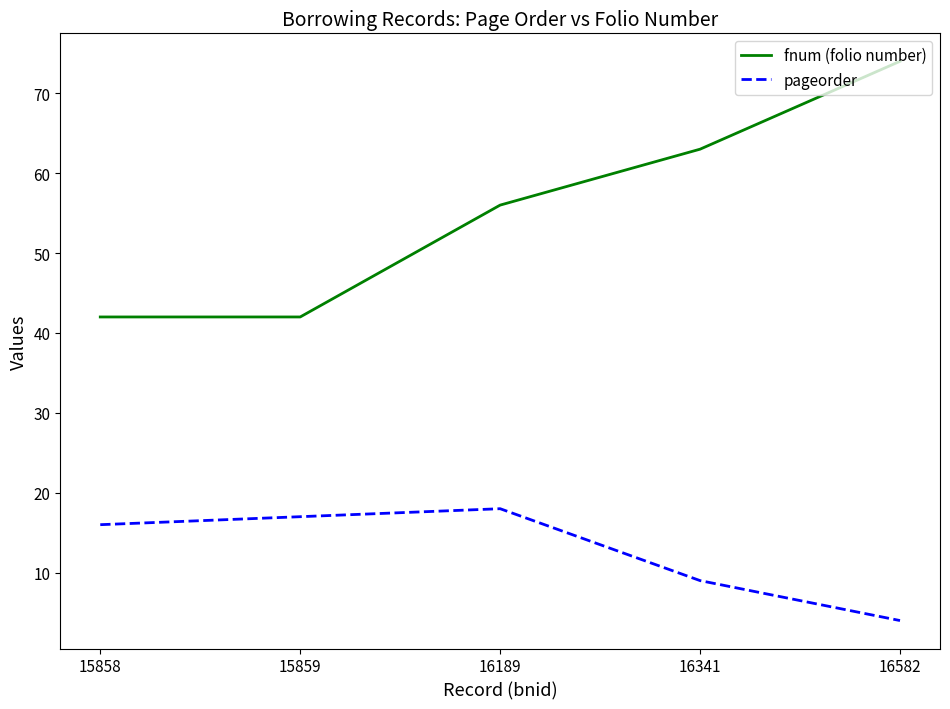

The value of fnum (folio number) at 16341 is 99. True or false?

False